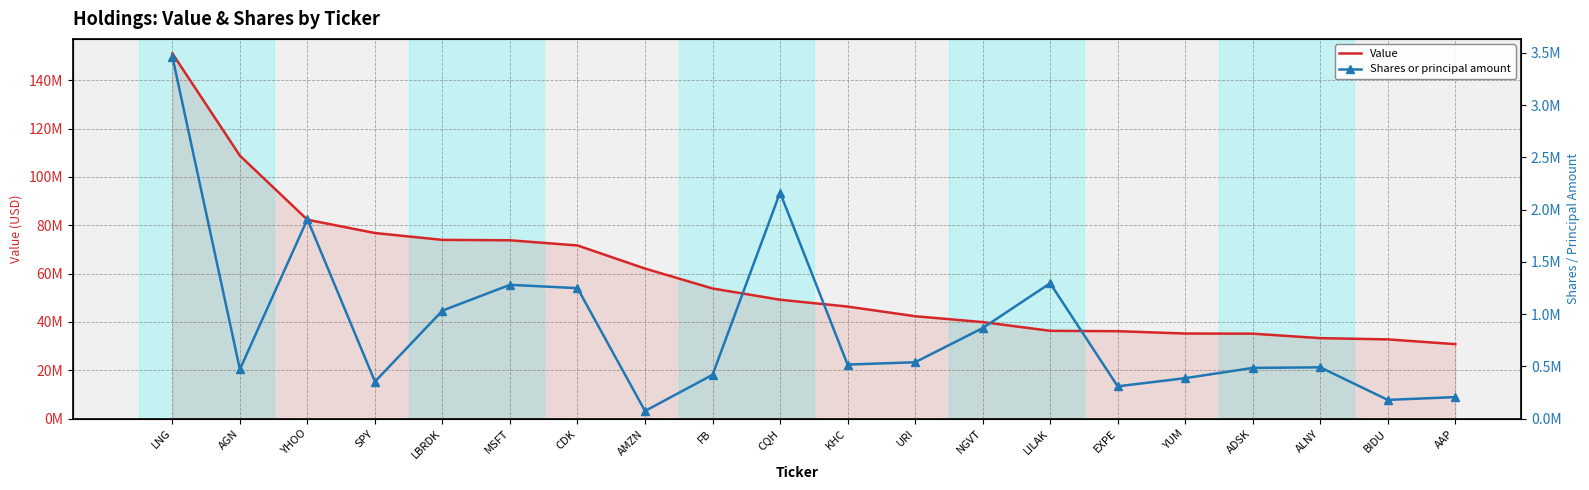

Rank the categories by Shares or principal amount value from lowest to highest.

AMZN, BIDU, AAP, EXPE, SPY, YUM, FB, AGN, ADSK, ALNY, KHC, URI, NGVT, LBRDK, CDK, MSFT, LILAK, YHOO, CQH, LNG